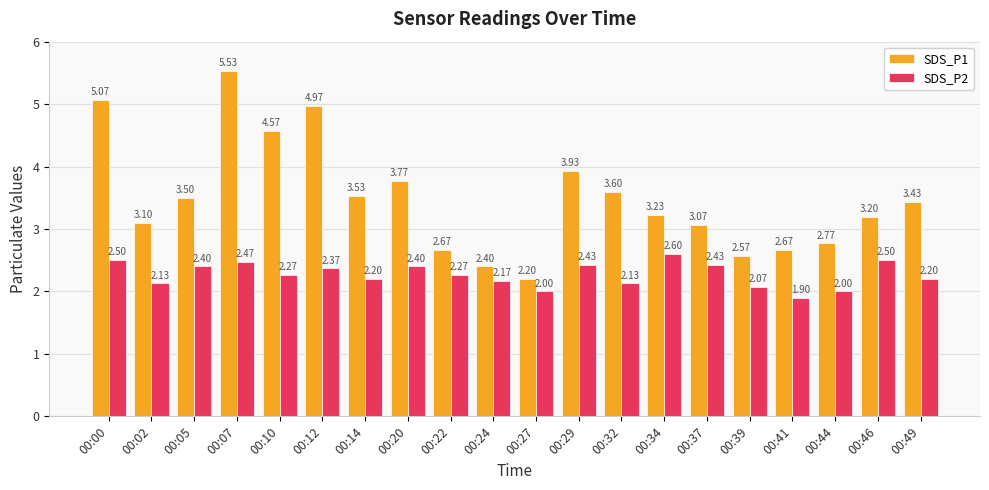

What are all the series names shown in the legend?

SDS_P1, SDS_P2